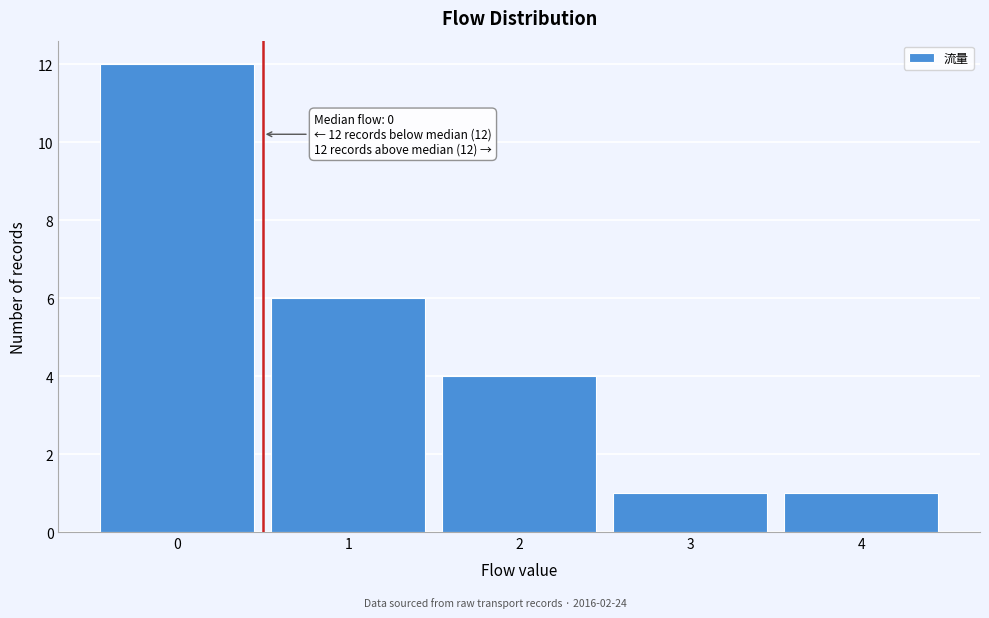

Over which range of the x-axis is the bar tallest?

-0.5 to 0.5